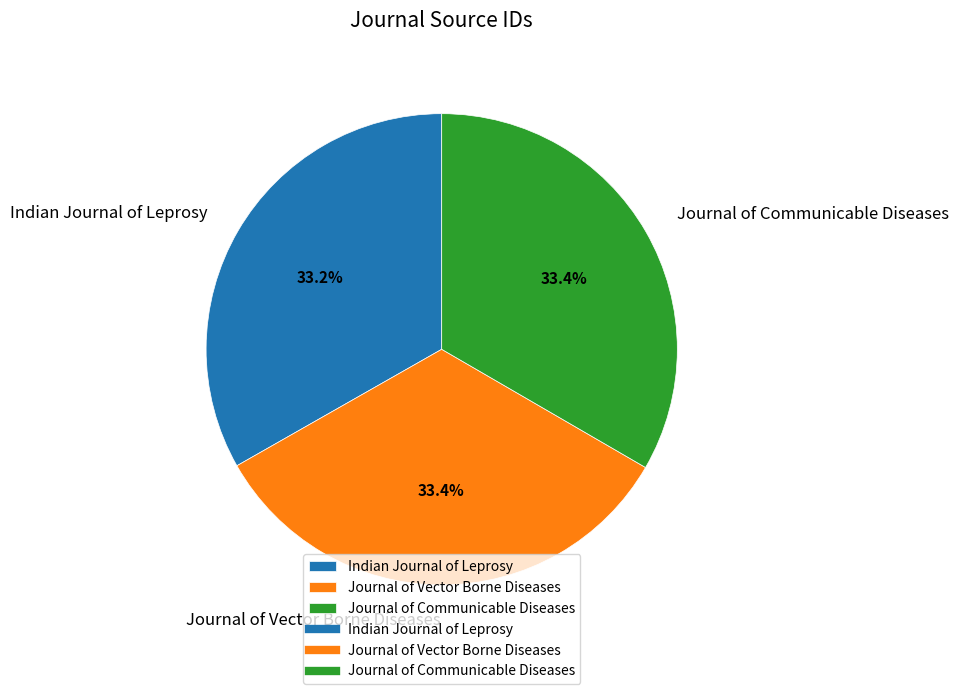

To the nearest percent, what is the average slice percentage?

33%